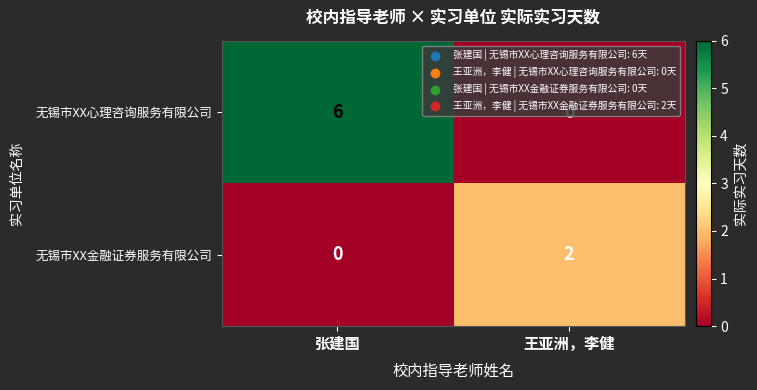

List the series in order of their peak value, highest first.

无锡市XX心理咨询服务有限公司, 无锡市XX金融证券服务有限公司